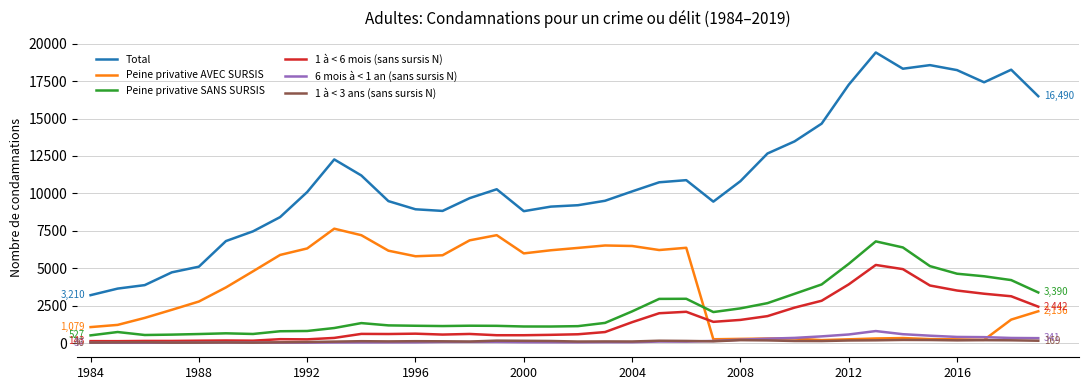

What is the maximum value shown in the chart?

19410